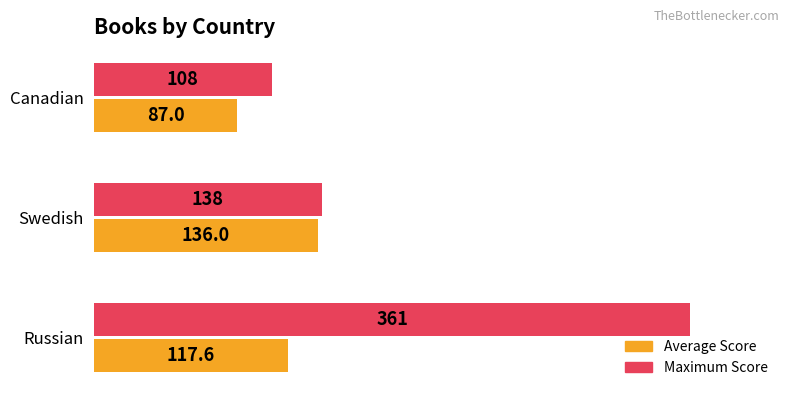

Is the value of Average Score at Canadian greater than the value of Maximum Score at Swedish?

No